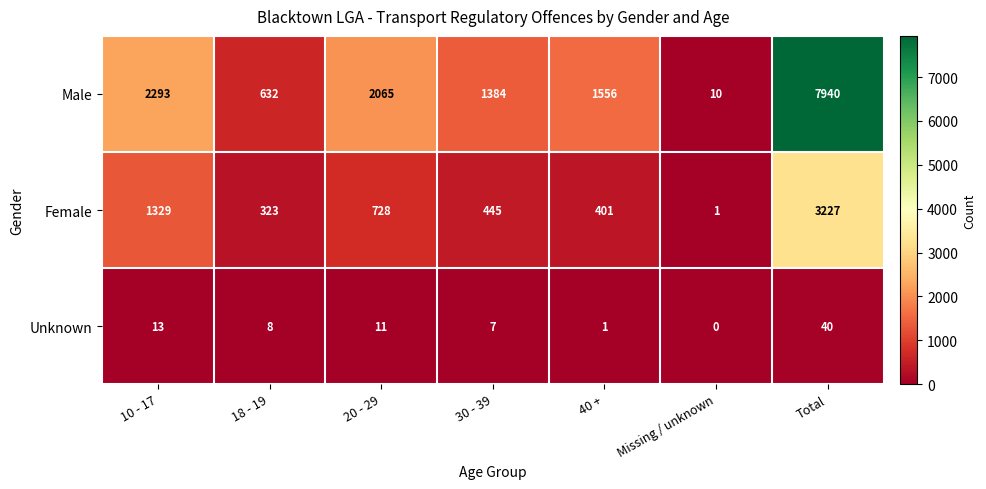

Which series changed the most between 18 - 19 and Missing / unknown?

Male